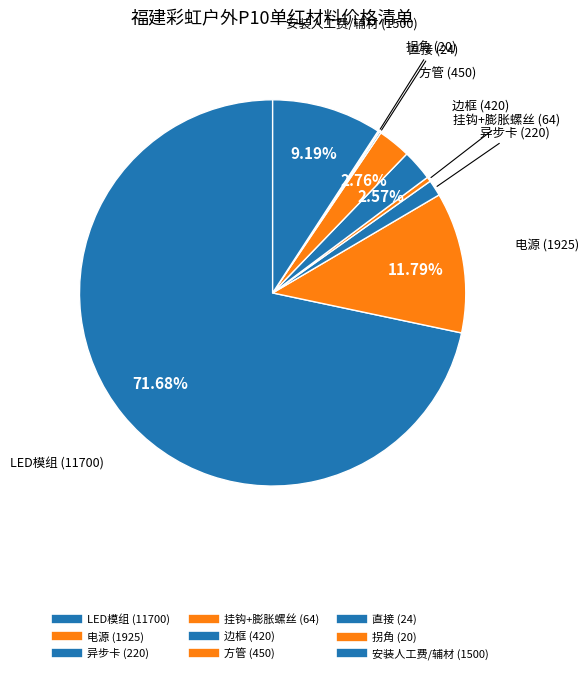

What percentage is the 边框 slice, to the nearest percent?

3%